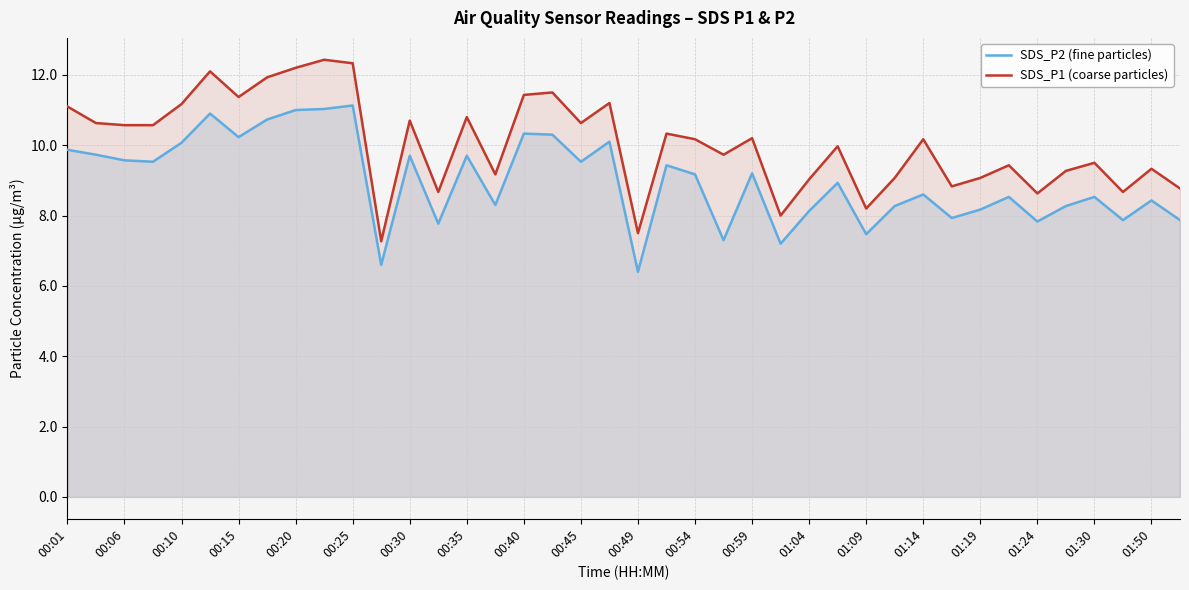

True or false: SDS_P2 (fine particles) and SDS_P1 (coarse particles) cross at least once.

False